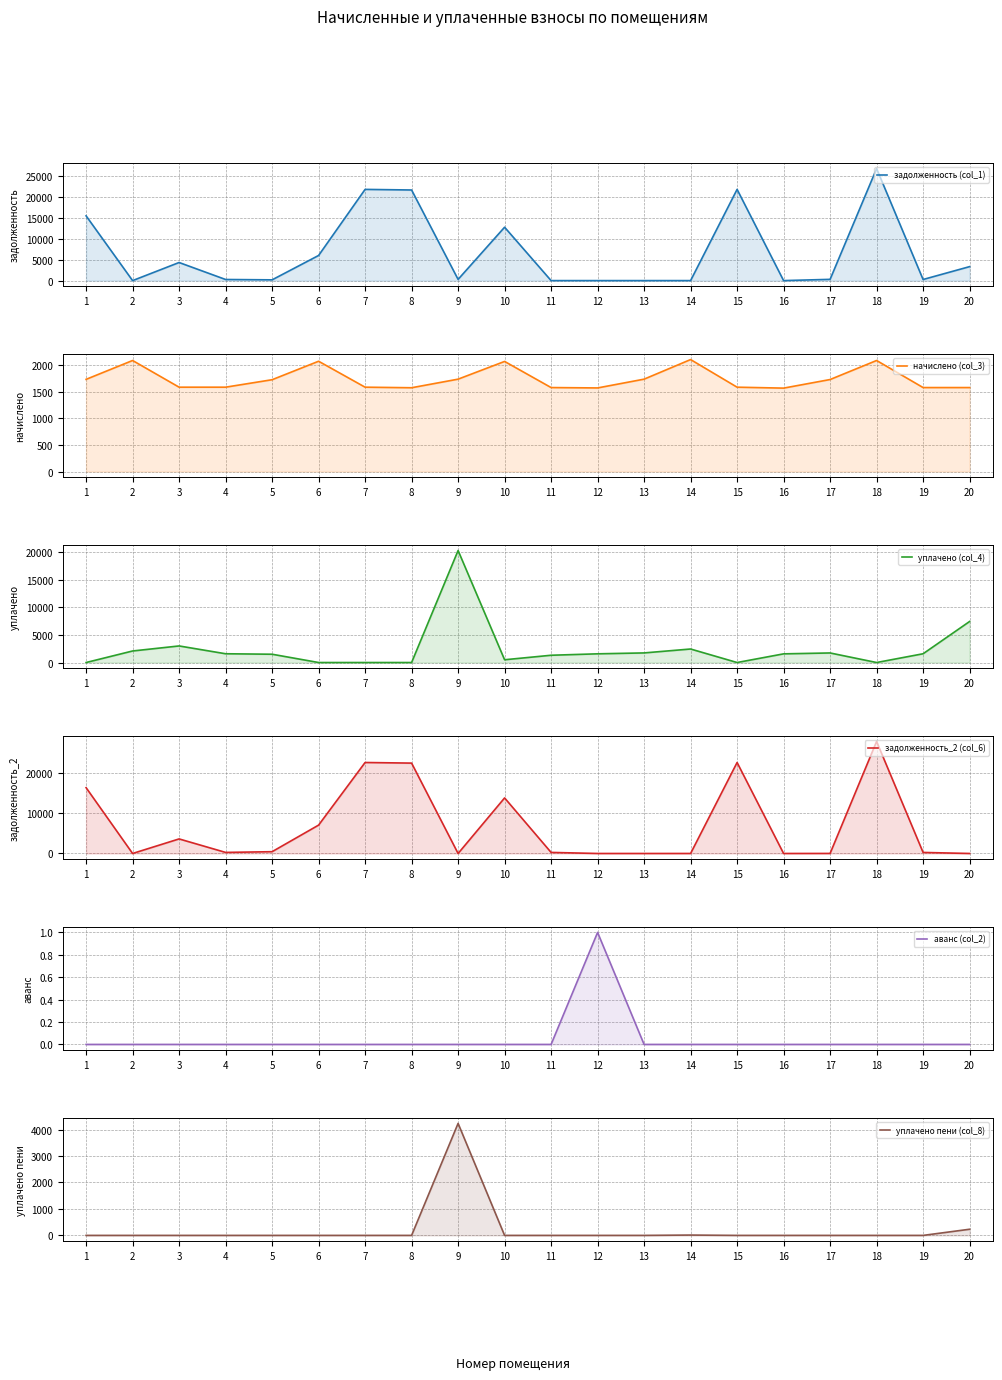

Is it true that уплачено пени (col_8) equals 0.0 at 6?

True